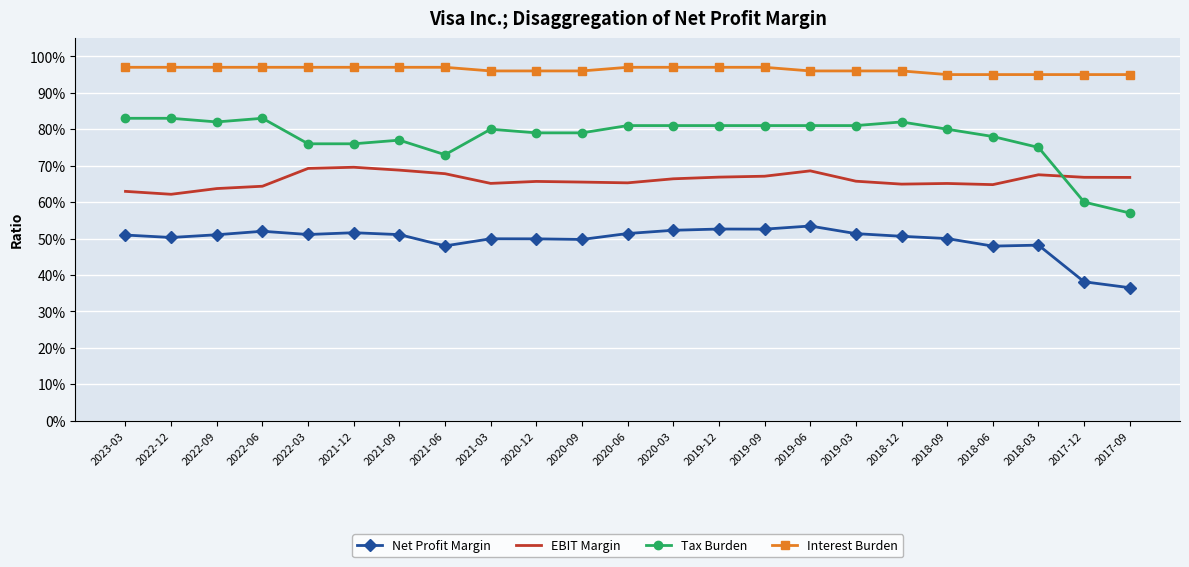

The value of Net Profit Margin at 2017-09 is 0.4. True or false?

True